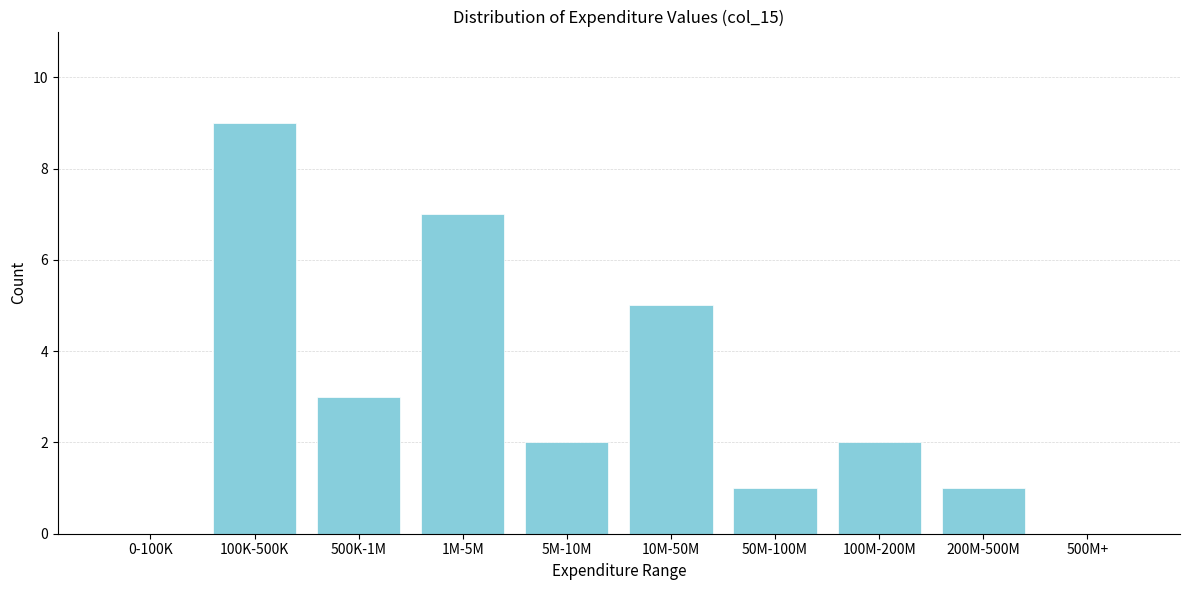

Reading left to right, extract all data points from this chart.

0-100K=0	100K-500K=9	500K-1M=3	1M-5M=7	5M-10M=2	10M-50M=5	50M-100M=1	100M-200M=2	200M-500M=1	500M+=0